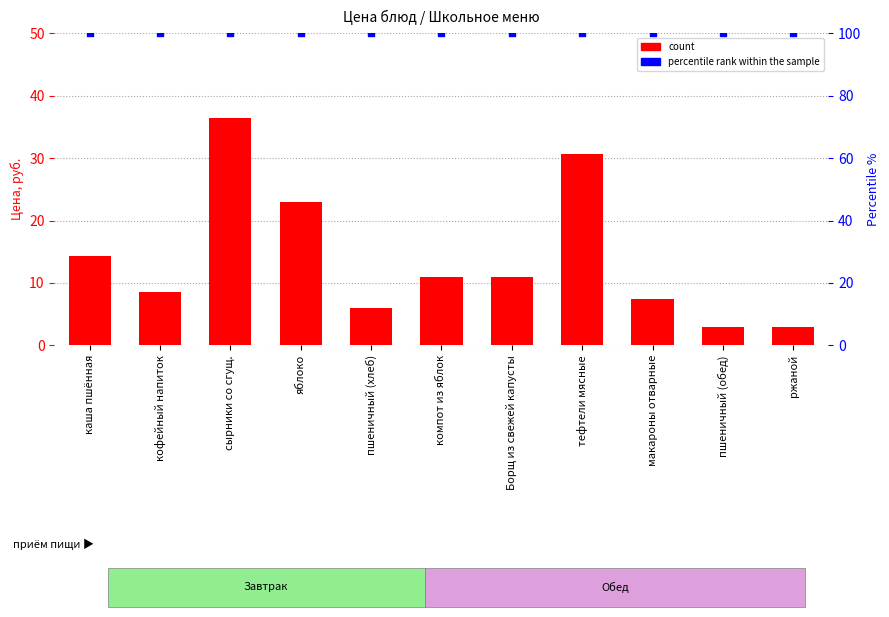

Which series reaches the minimum Y coordinate?

count